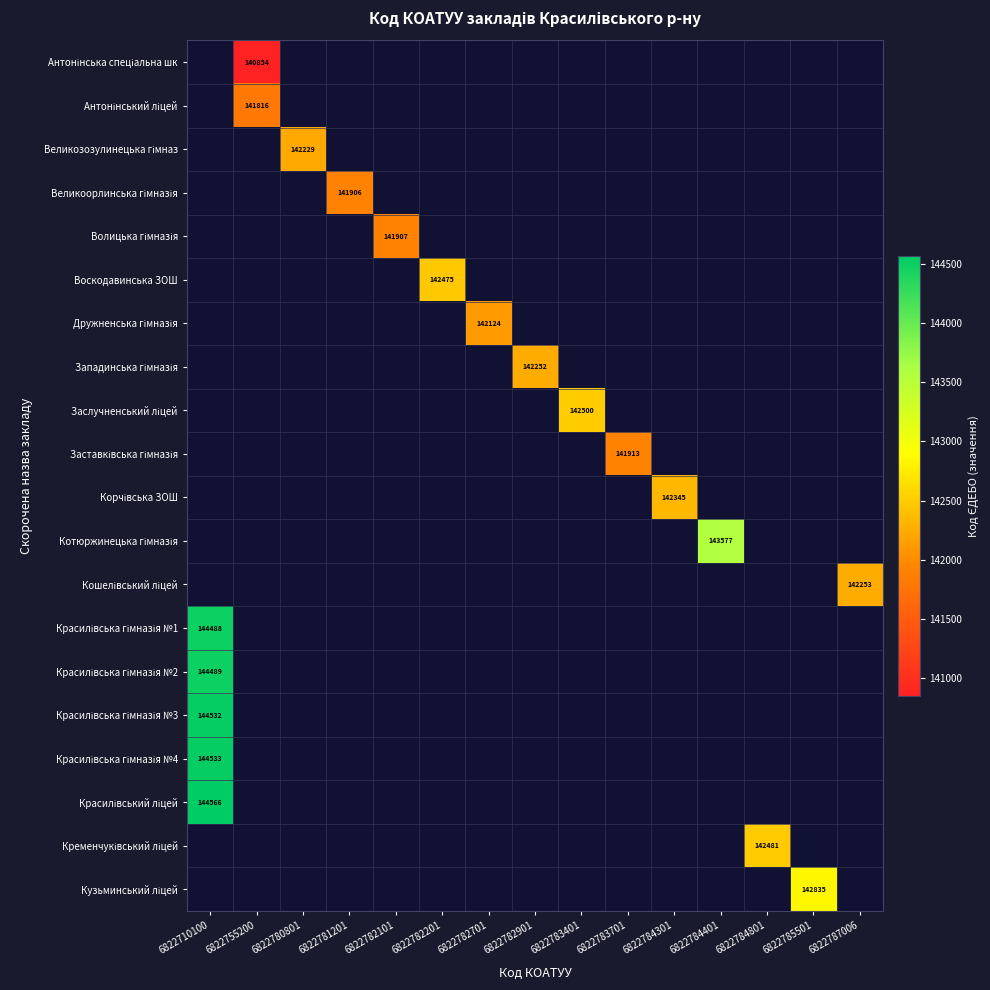

How many positive values does the Корчівська ЗОШ series have?

1